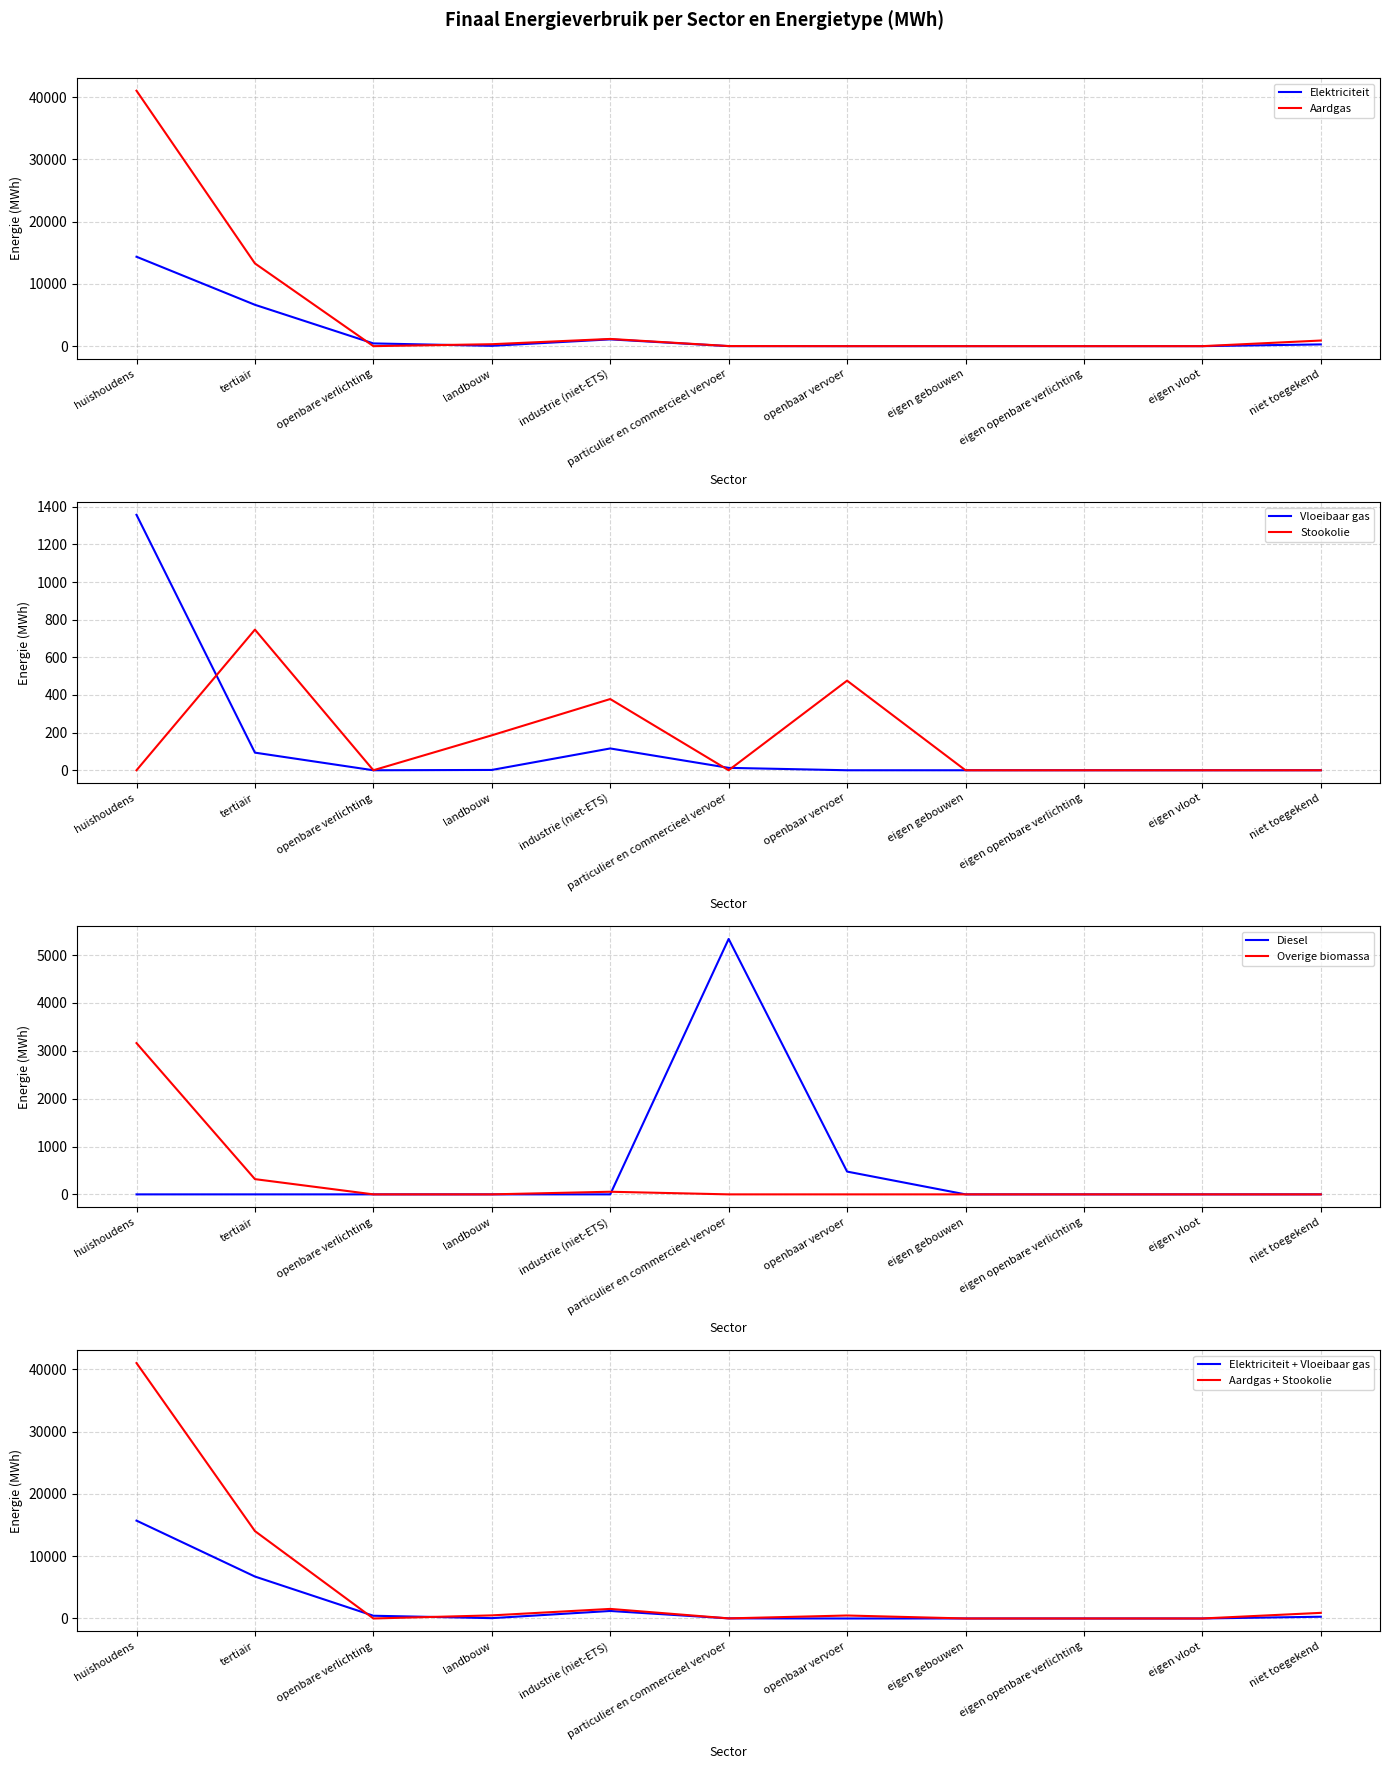

What is the highest value of the Overige biomassa series?

3161.6